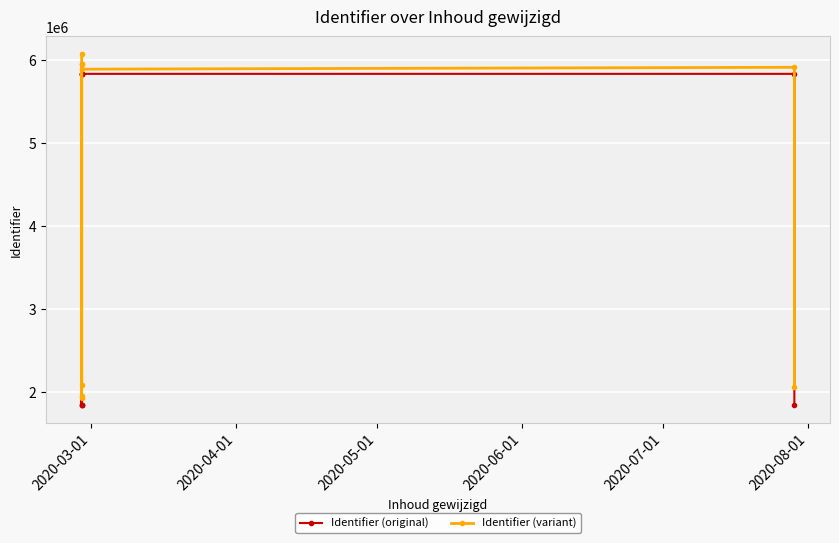

Count the number of data series in this chart.

2